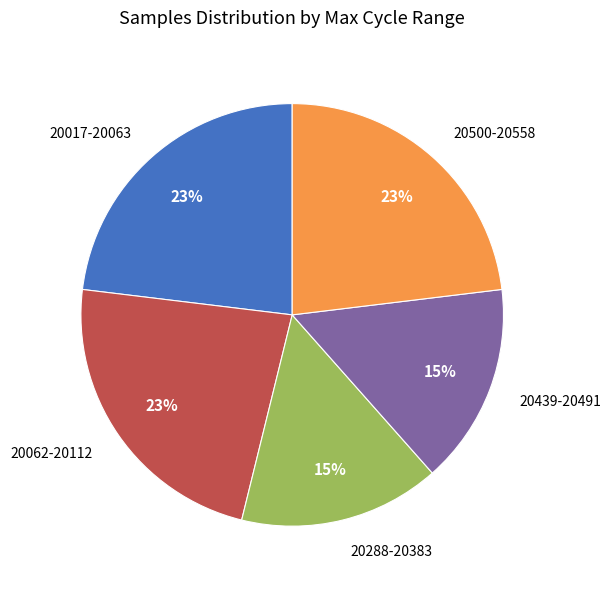

What is the ratio of the value at 20062-20112 to the value at 20288-20383?

1.5